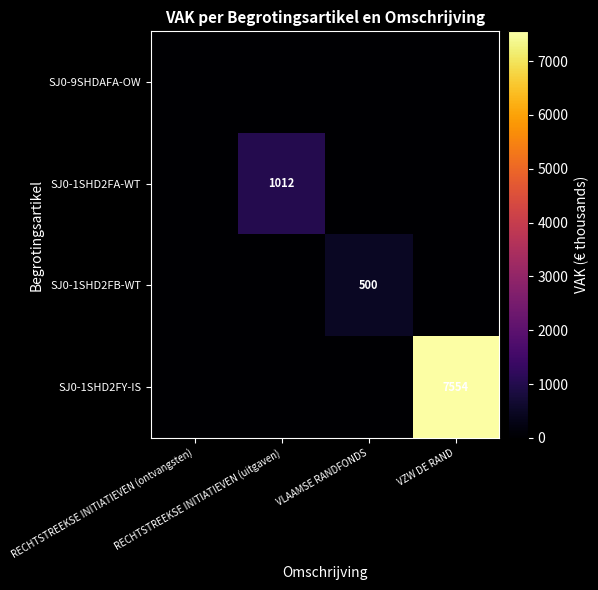

The SJ0-1SHD2FB-WT series shows 656 at VLAAMSE RANDFONDS. True or false?

False